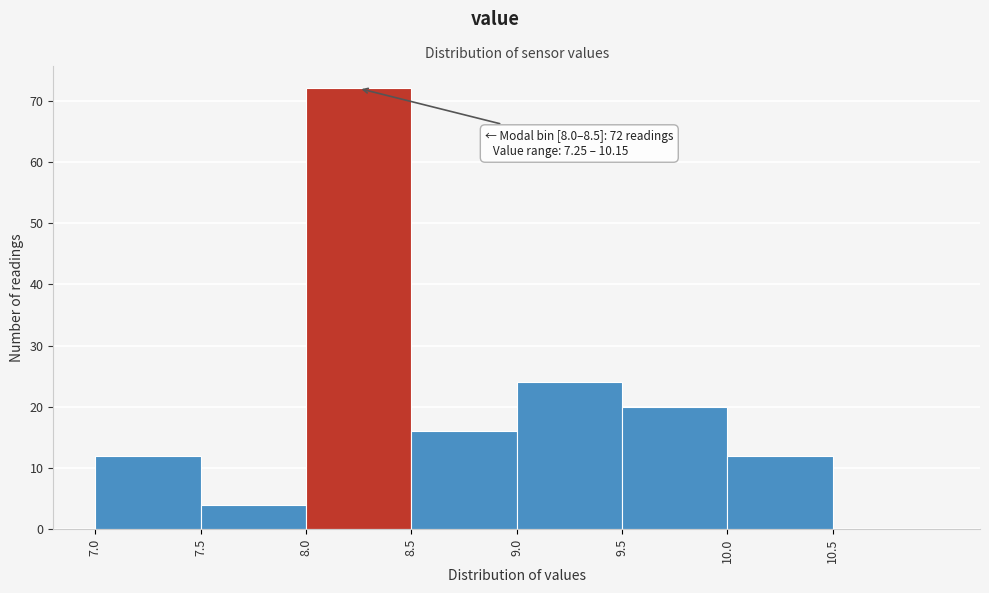

Over which range of the x-axis is the bar tallest?

8.0 to 8.5